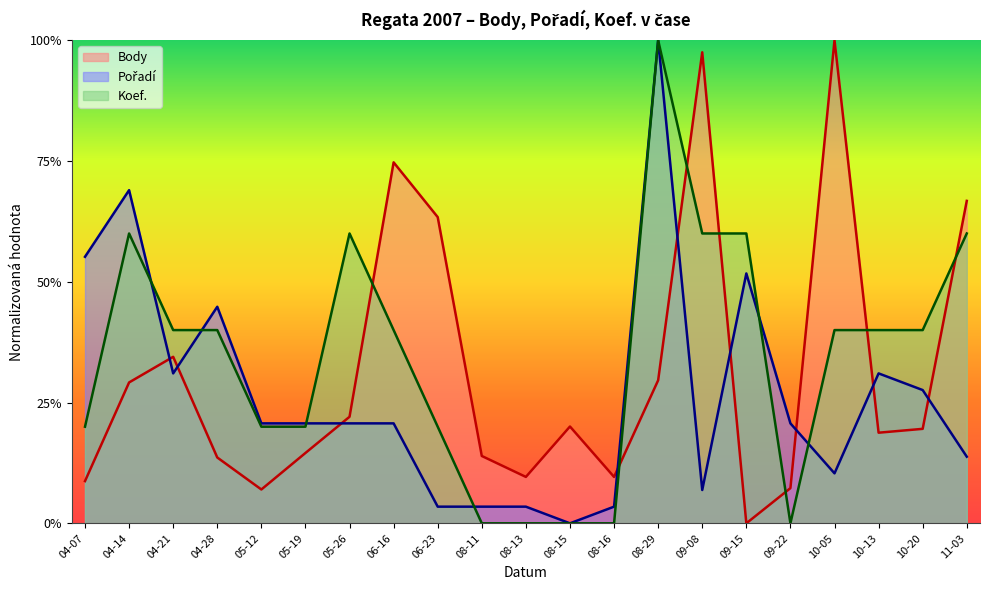

The Body series shows 0.1 at 08-11. True or false?

True